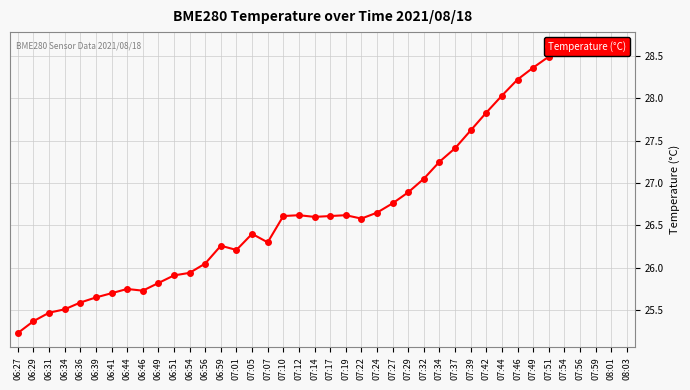

Rank the categories by value from highest to lowest.

07:59, 08:03, 08:01, 07:56, 07:54, 07:51, 07:49, 07:46, 07:44, 07:42, 07:39, 07:37, 07:34, 07:32, 07:29, 07:27, 07:24, 07:12, 07:19, 07:10, 07:17, 07:14, 07:22, 07:05, 07:07, 06:59, 07:01, 06:56, 06:54, 06:51, 06:49, 06:44, 06:46, 06:41, 06:39, 06:36, 06:34, 06:31, 06:29, 06:27